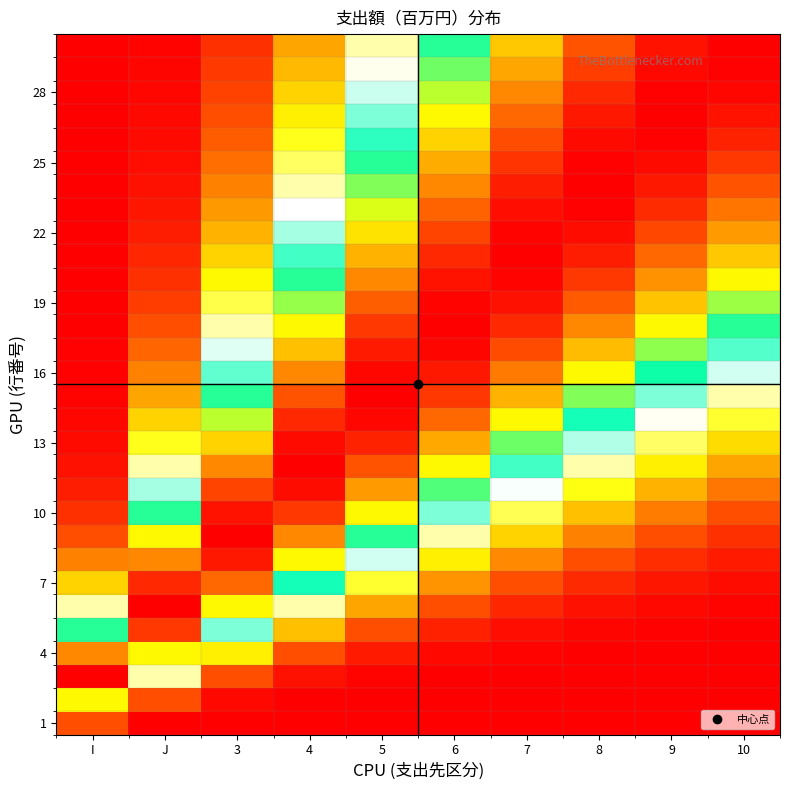

Count the number of data series in this chart.

30